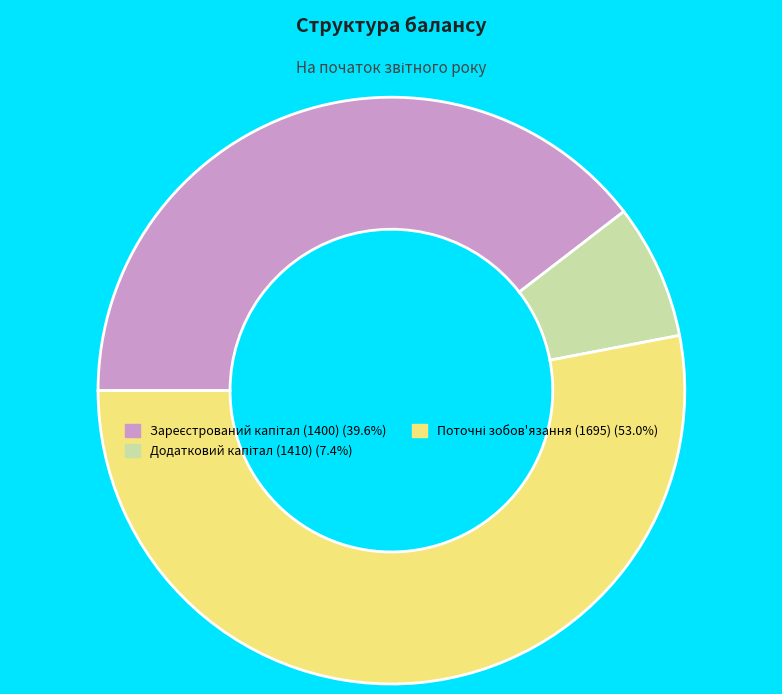

Does any single category account for the majority?

Yes